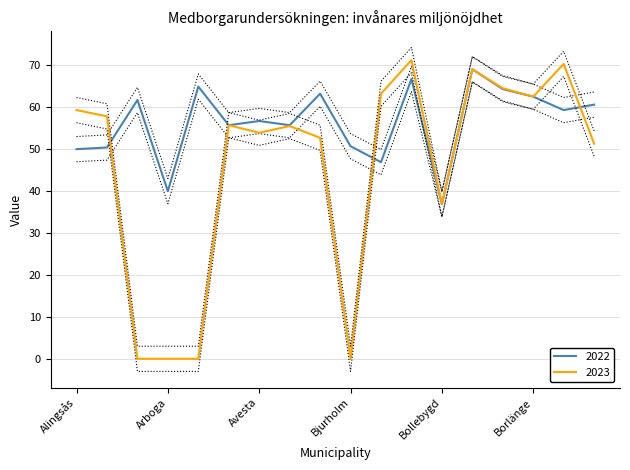

Reading left to right, what are all the values shown in this chart?

2022: Alingsås=49.9	Alvesta=50.3	Aneby=61.6	Arboga=39.9	Arvidsjaur=64.8	Arvika=55.6	Avesta=56.6	Bengtsfors=55.6	Berg=63.1	Bjurholm=50.6	Bjuv=46.8	Boden=66.6	Bollebygd=36.8	Bollnäs=68.9	Borgholm=64.2	Borlänge=62.4	Borås=59.2	Botkyrka=60.5
2023: Alingsås=59.2	Alvesta=57.7	Aneby=0.0	Arboga=0.0	Arvidsjaur=0.0	Arvika=55.6	Avesta=53.8	Bengtsfors=55.4	Berg=52.6	Bjurholm=0.0	Bjuv=63.1	Boden=71.1	Bollebygd=36.8	Bollnäs=68.9	Borgholm=64.4	Borlänge=62.4	Borås=70.2	Botkyrka=51.2